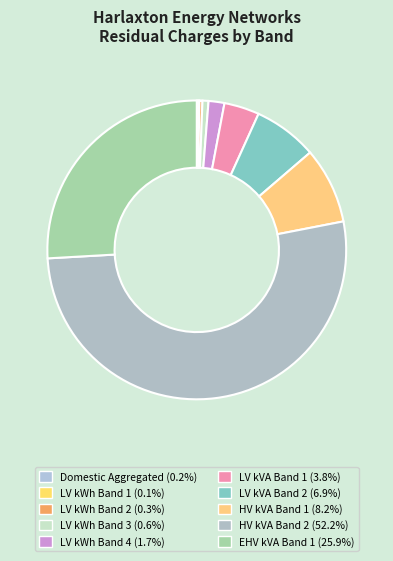

How much of the chart is everything except LV kWh Band 3?

99.4%